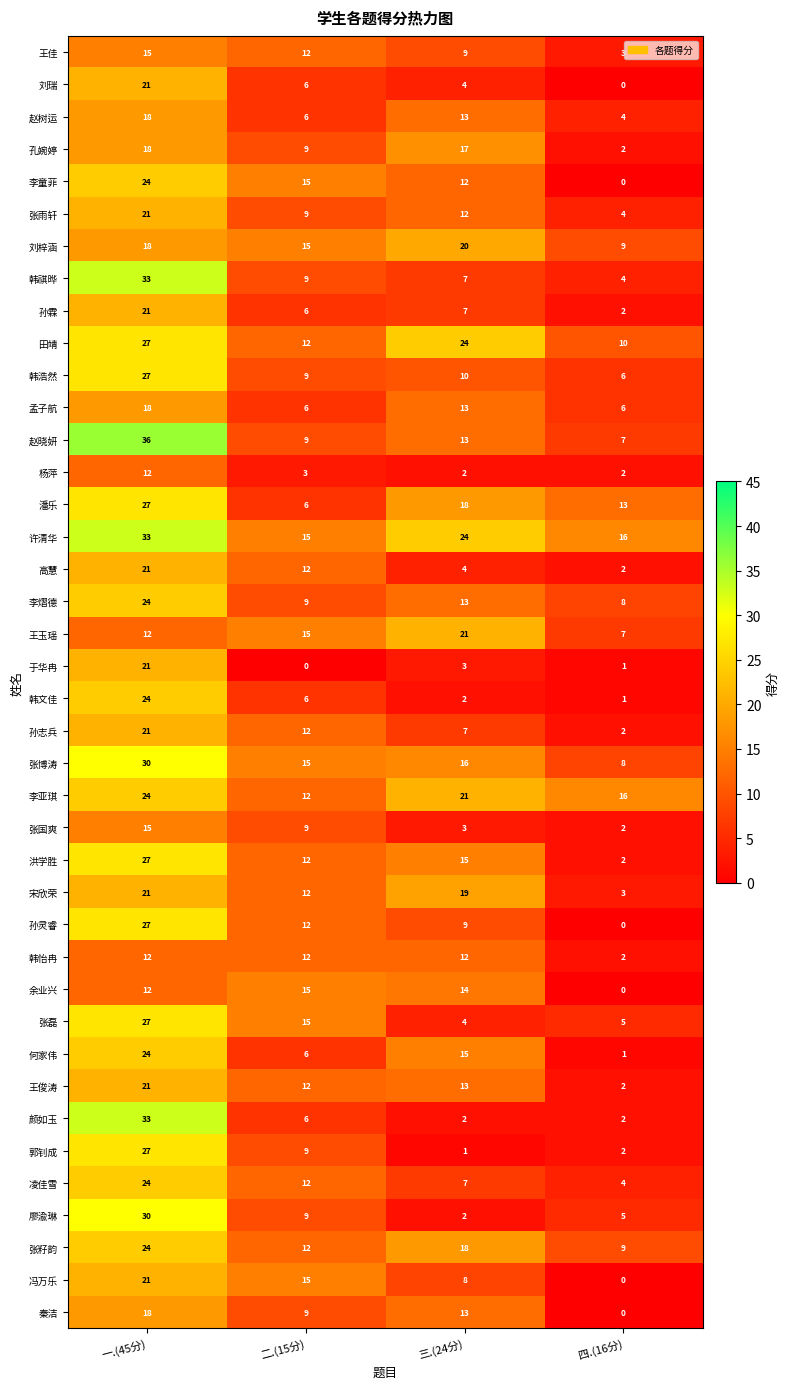

Between 三.(24分) and 四.(16分), which series saw the biggest shift?

宋欣荣